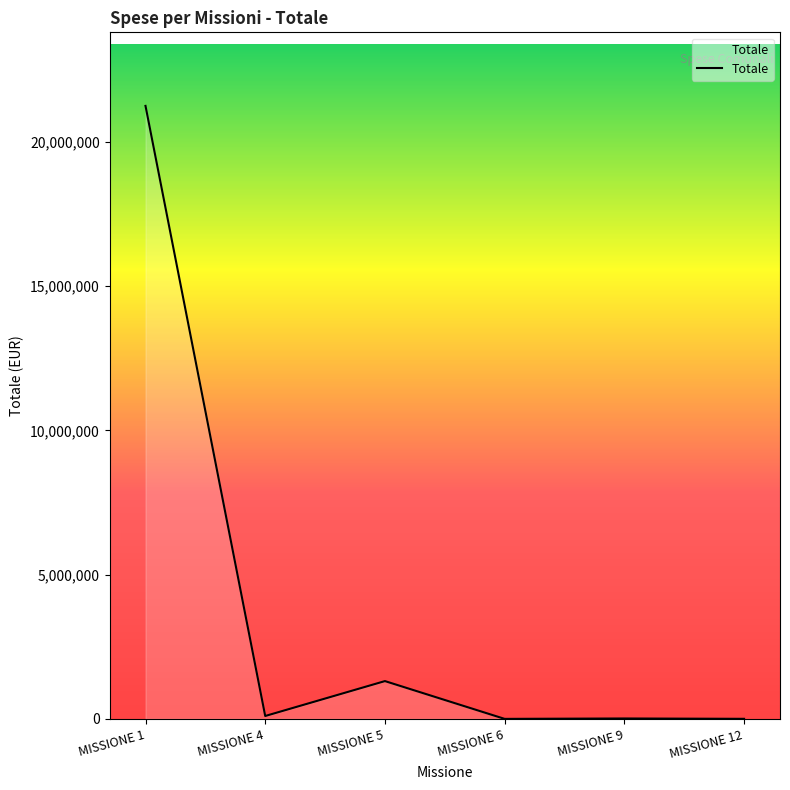

True or false: the data has more than 0 interior local peaks.

True